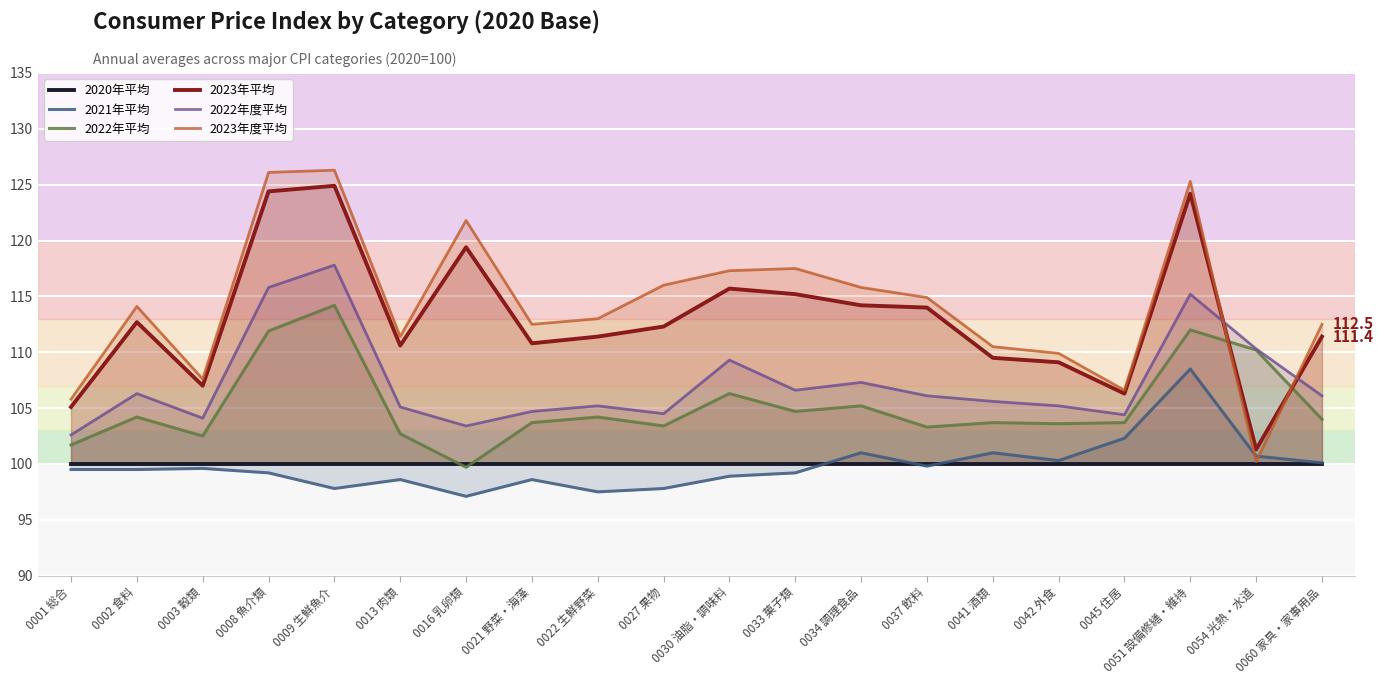

Rank the series by their maximum value, from lowest to highest.

2020年平均, 2021年平均, 2022年平均, 2022年度平均, 2023年平均, 2023年度平均